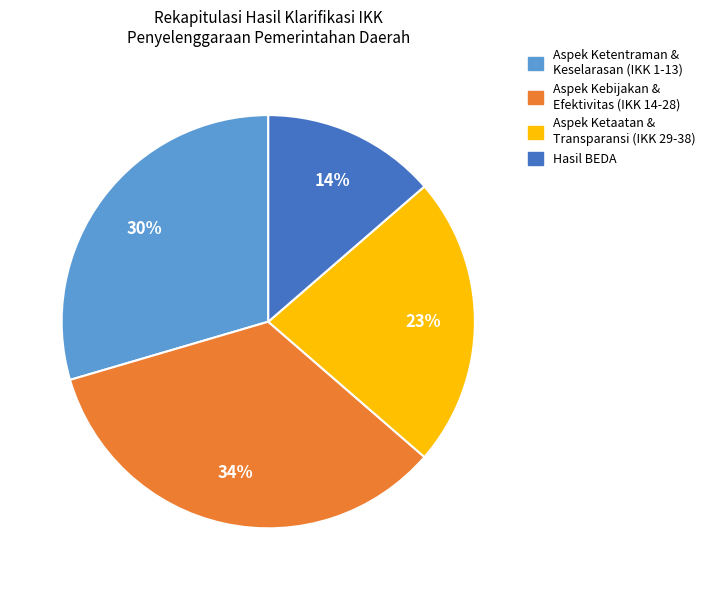

Is there any slice that represents more than half of the pie?

No